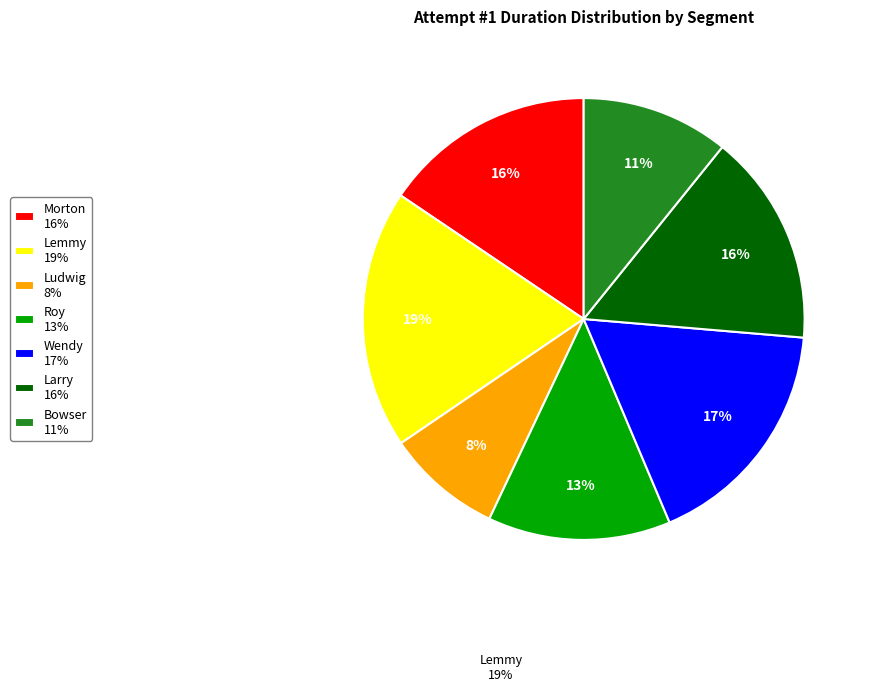

To the nearest percent, what is the difference between the Larry and Lemmy slice percentages?

3%